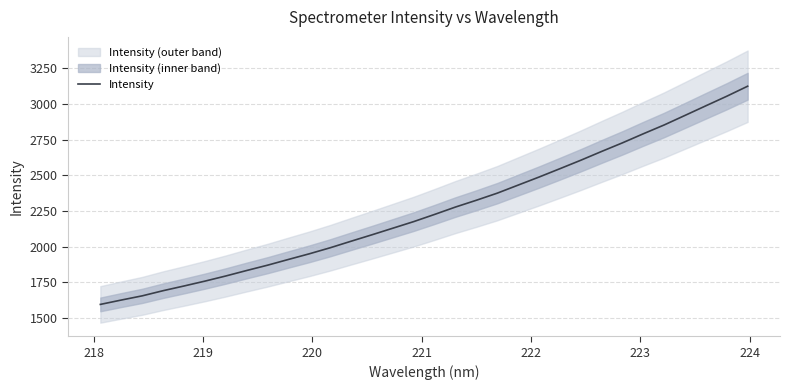

What is the highest value of the Intensity series?

3122.7